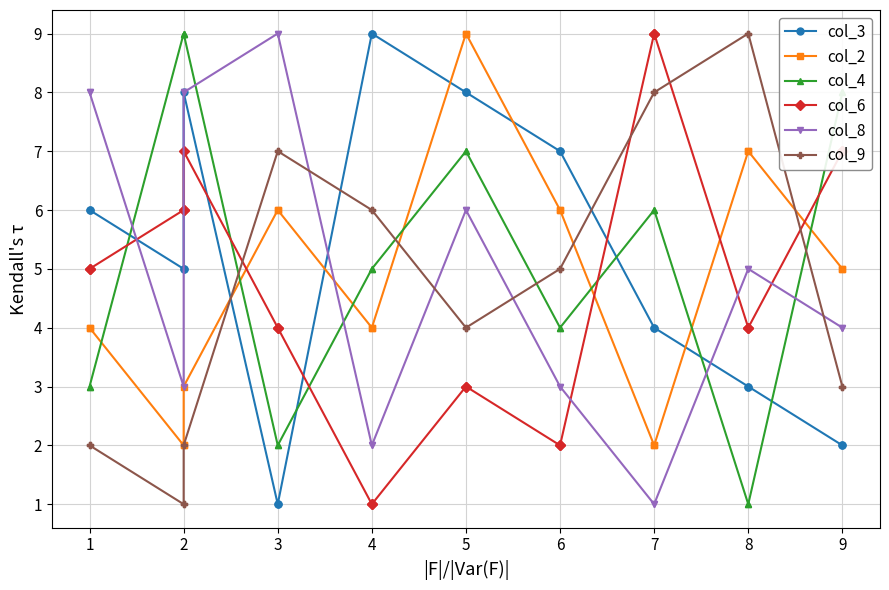

How many lines are shown in the chart?

6